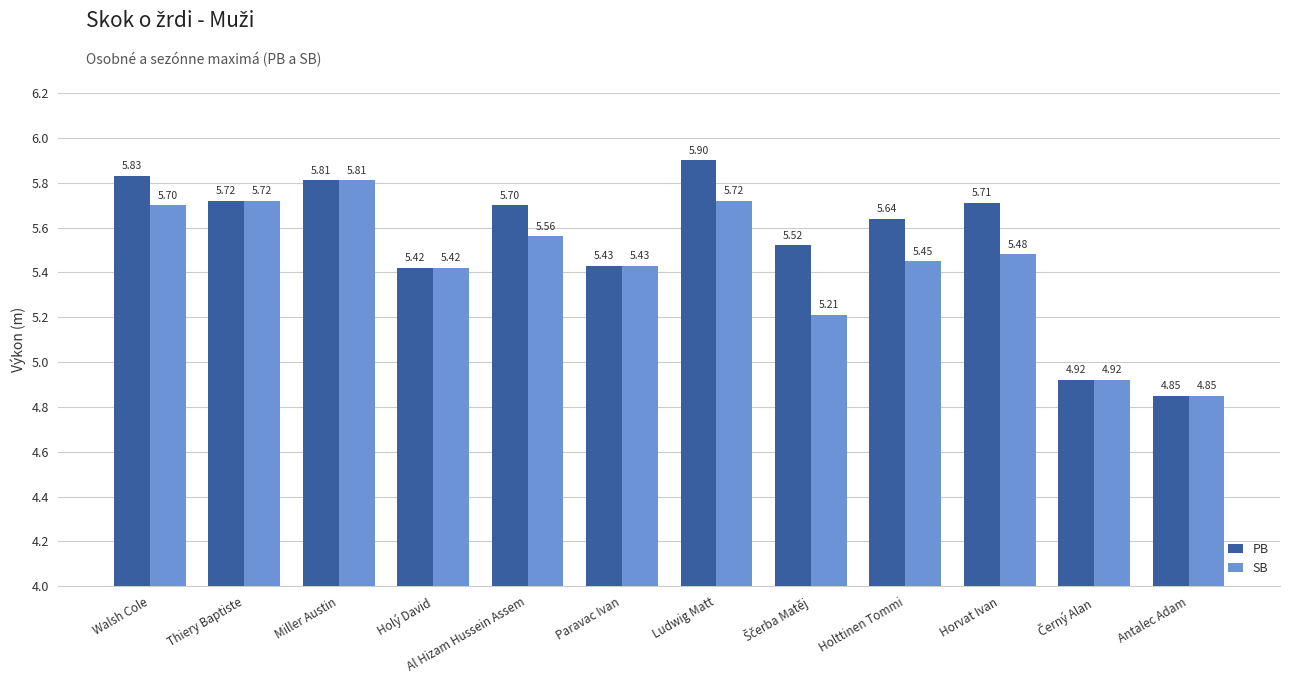

What is the difference between the second highest and second lowest values in the PB series?

0.9